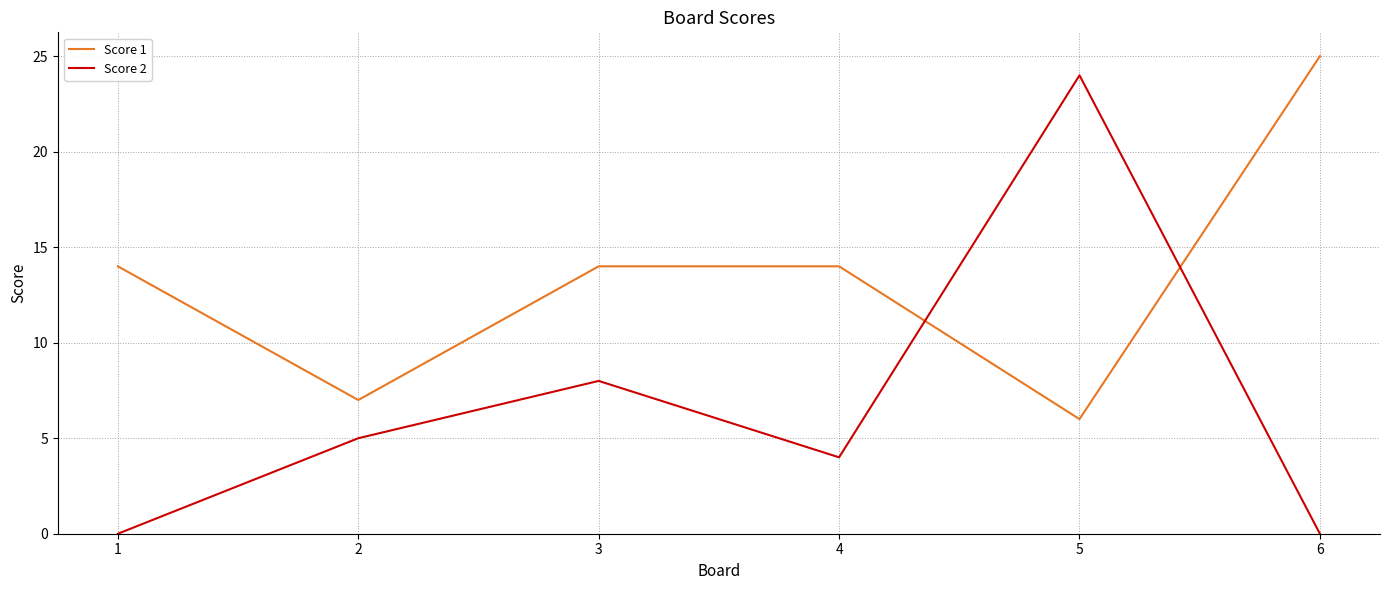

The Score 2 series shows 2 at 3. True or false?

False